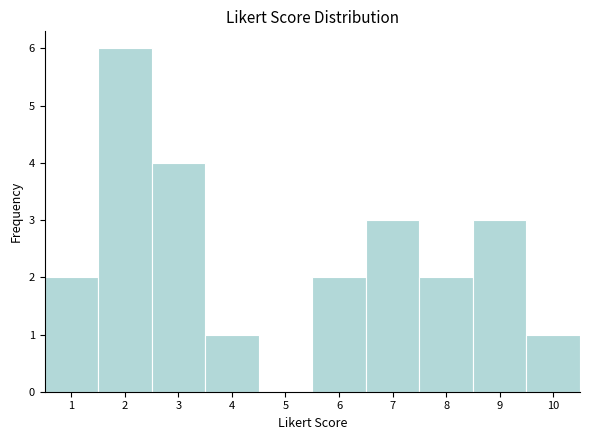

Over which range of the x-axis is the bar tallest?

1.5 to 2.5